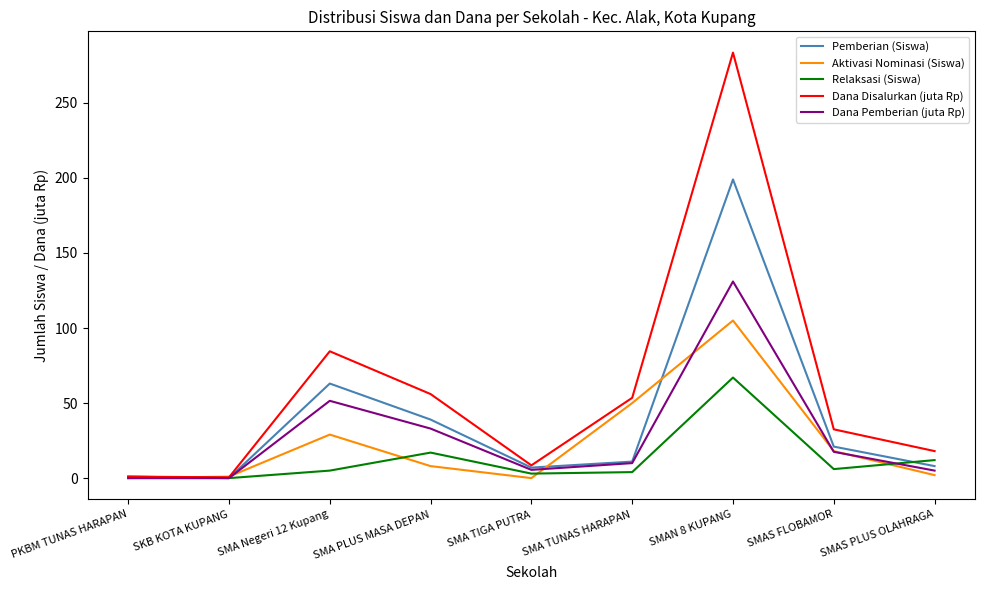

Which series has the largest total across all categories?

Dana Disalurkan (juta Rp)